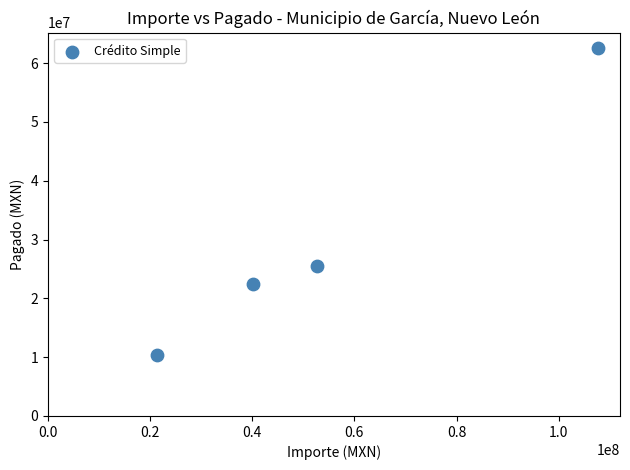

What is the range of Y values (max minus min)?

52237771.5